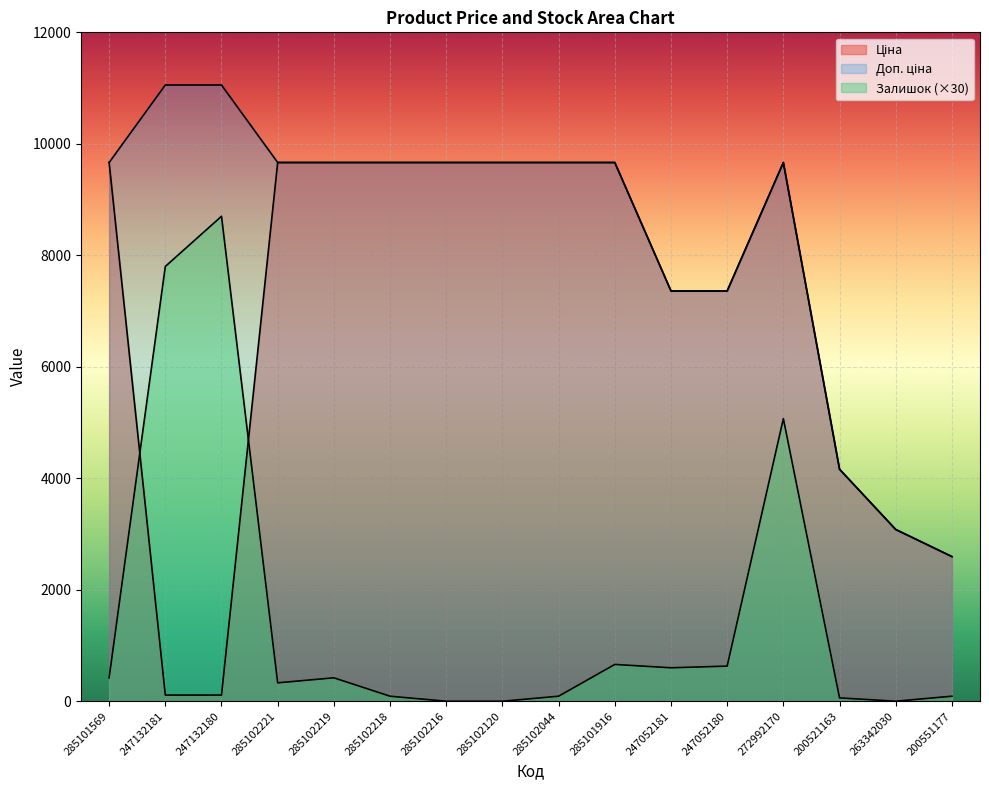

True or false: Залишок and Ціна cross at least once.

True